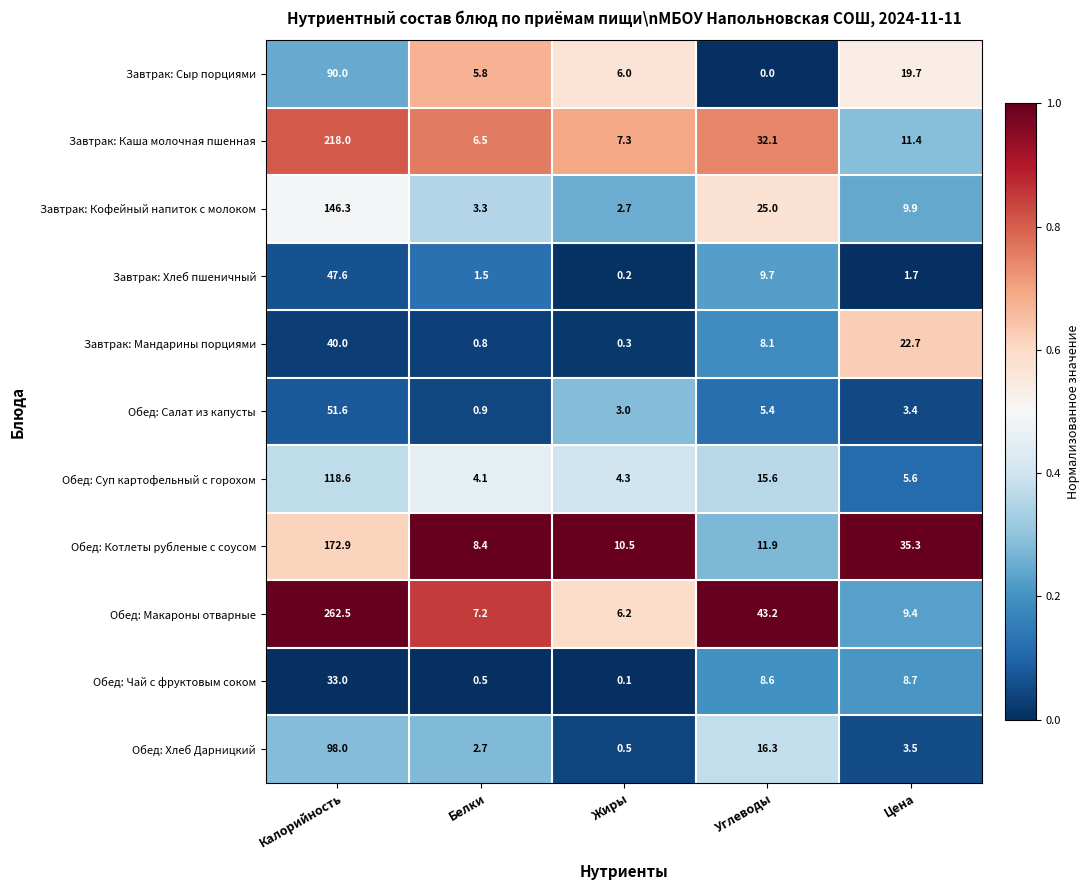

At which category is the sum across all series the highest?

Калорийность